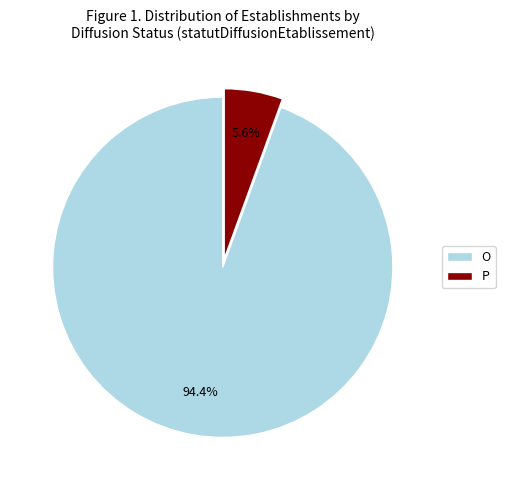

Combined, do P and O account for over 50%?

Yes